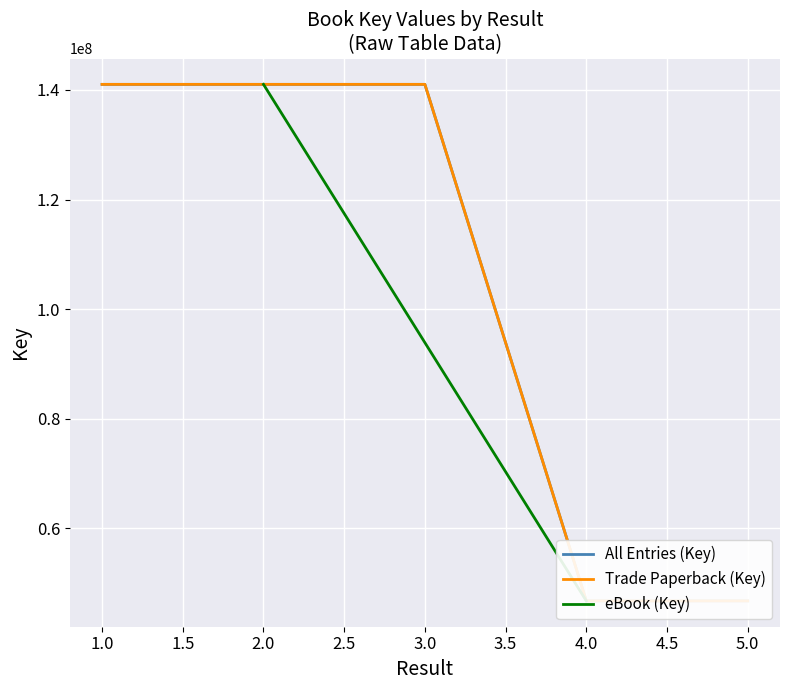

List the labels in order of value, smallest first.

4, 4, 5, 1, 3, 2, 2